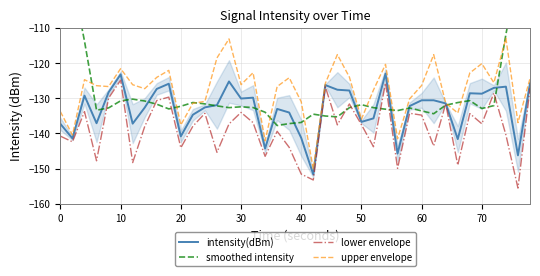

What is the difference between the maximum and second lowest values in the intensity(dBm) series?

23.2